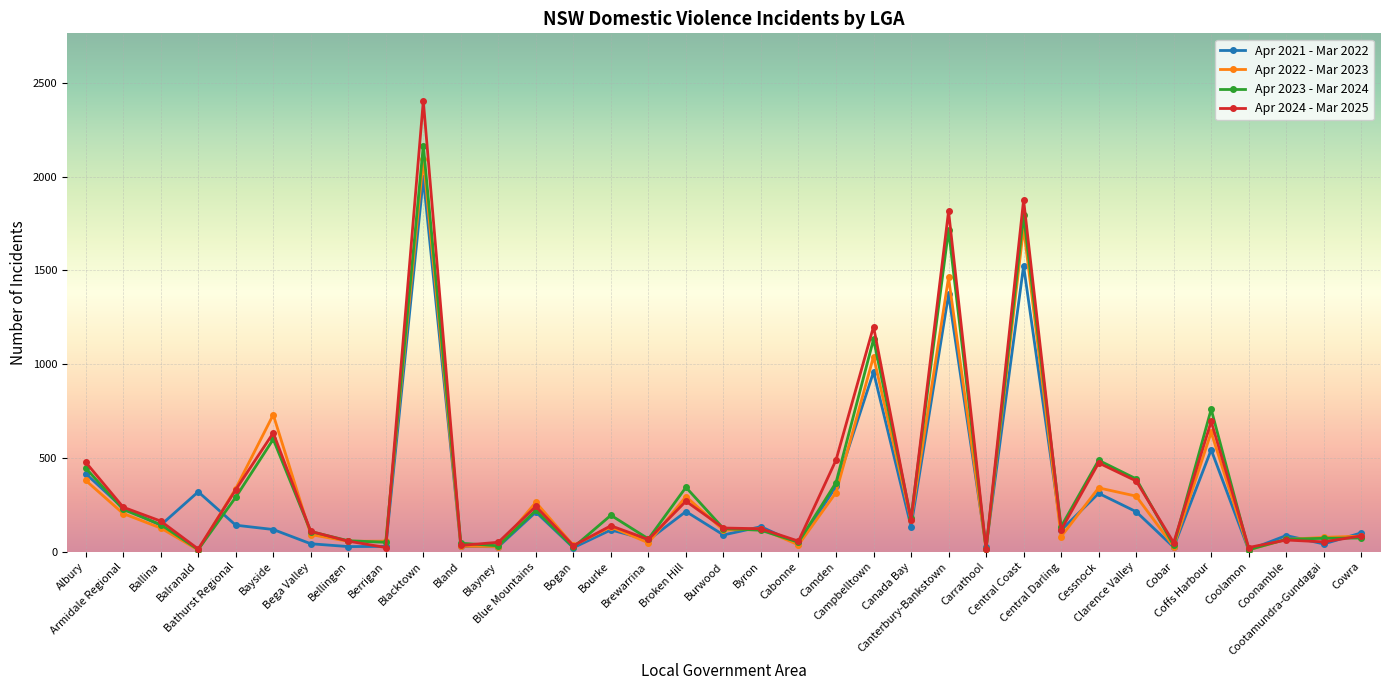

The value of Apr 2021 - Mar 2022 at Cessnock is 311. True or false?

True